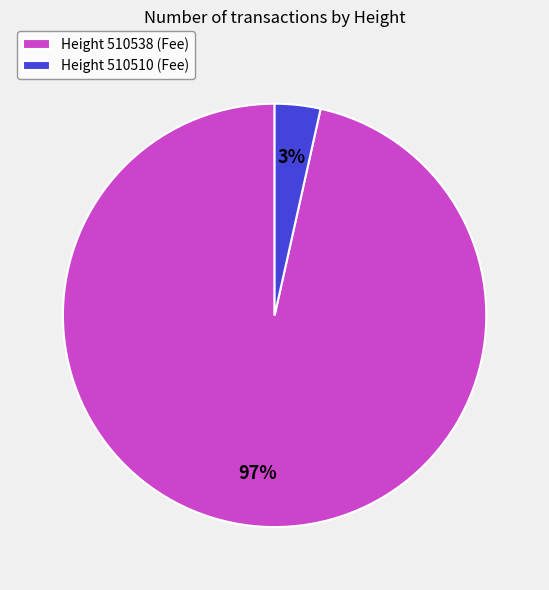

Does Height 510538 (Fee) account for over 50% of the chart?

Yes